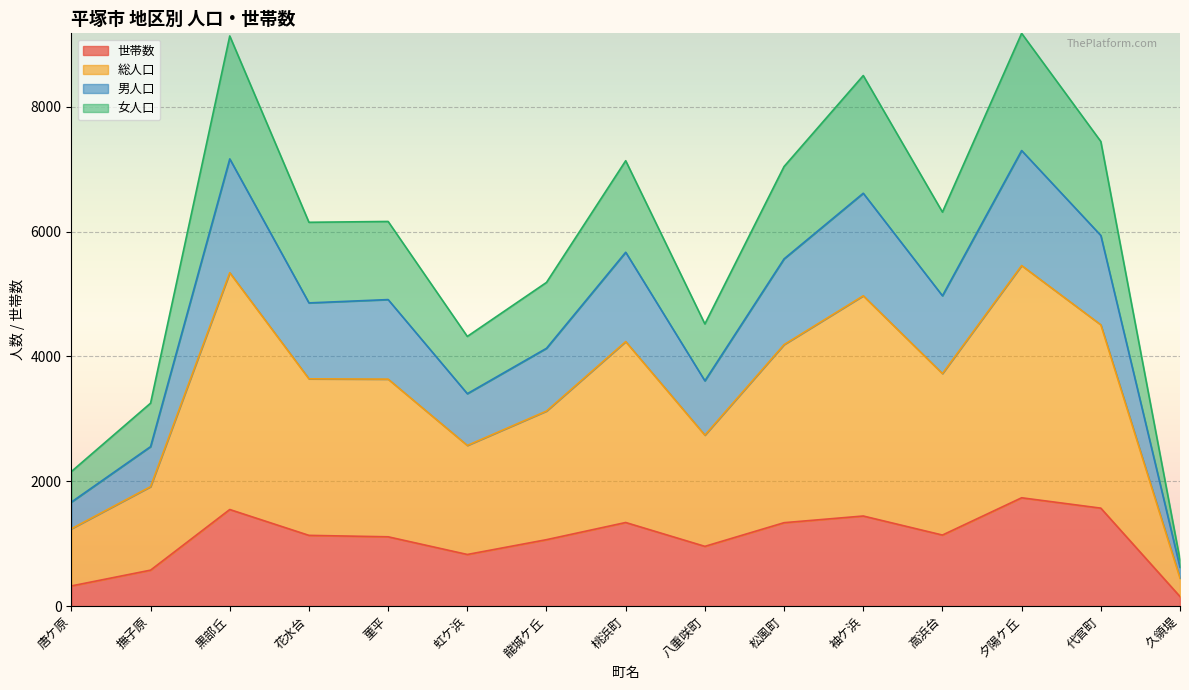

Which category has the highest value in the 総人口 series?

夕陽ケ丘